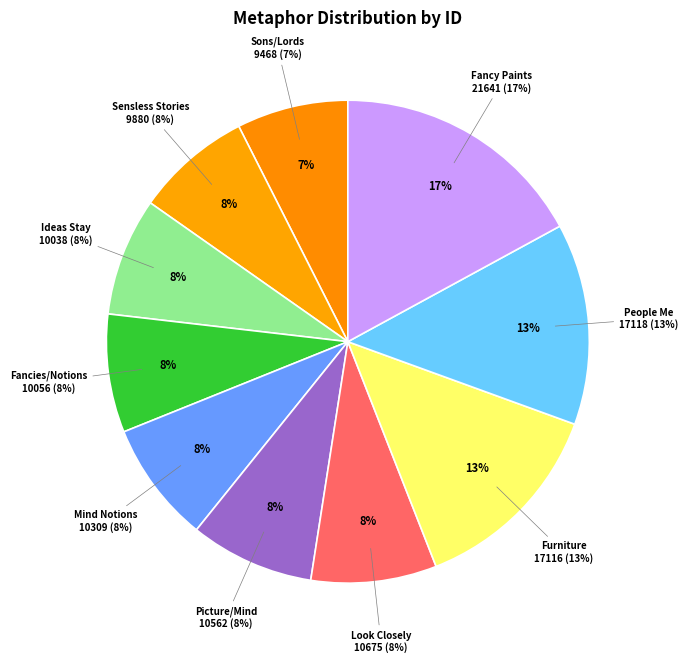

What percentage do How haps it then Ideas stay and Yet if we look more closely together represent?

16.3%